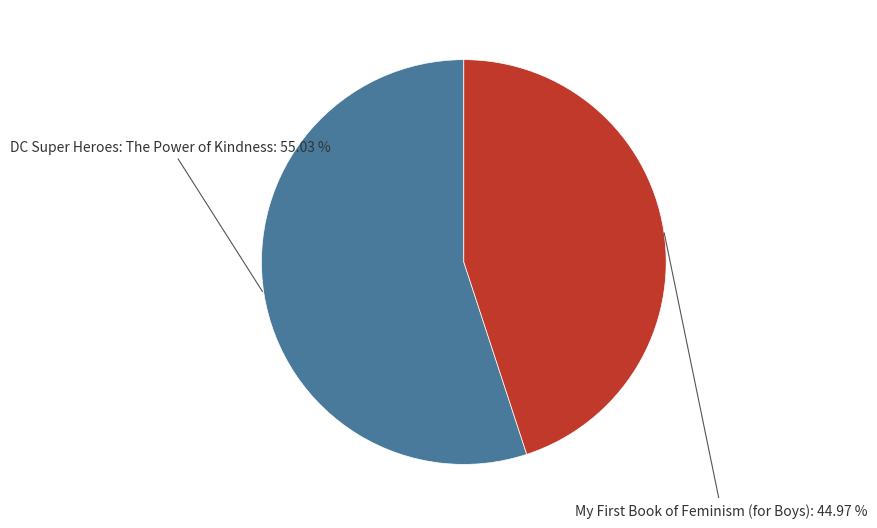

Rank the categories by value from highest to lowest.

DC Super Heroes: The Power of Kindness, My First Book of Feminism (for Boys)